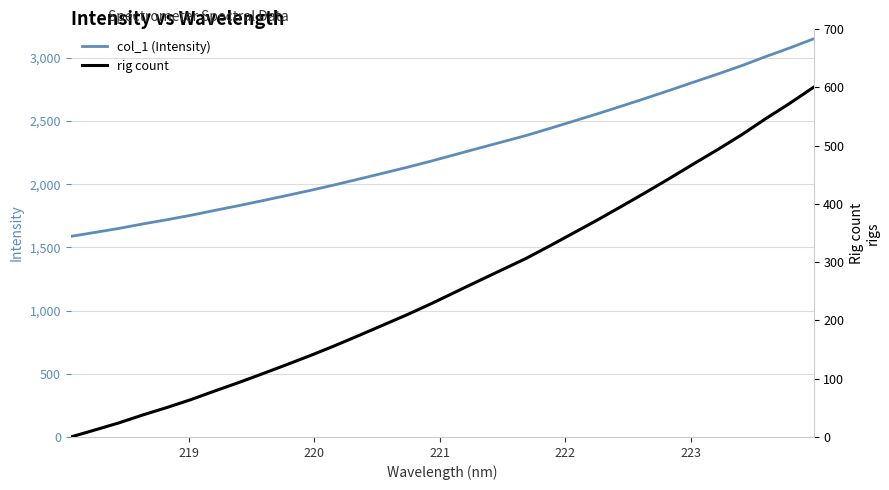

True or false: rig count and col_1 (Intensity) intersect in this chart.

False